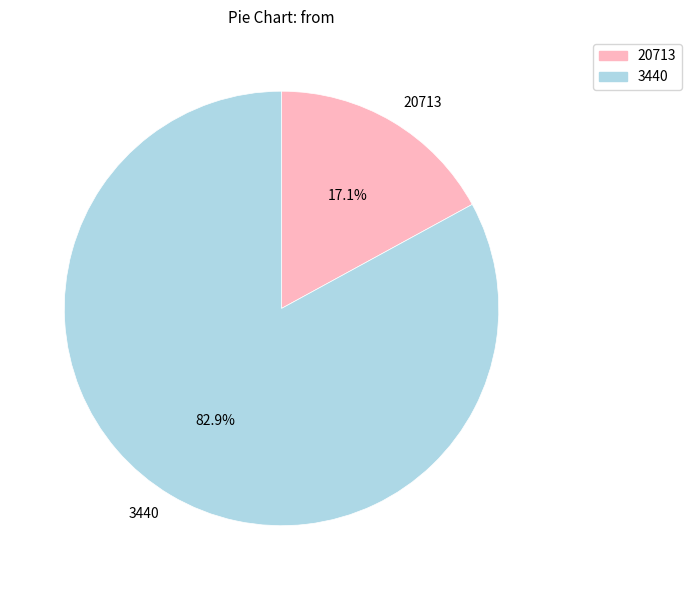

Is there a majority slice in this chart?

Yes